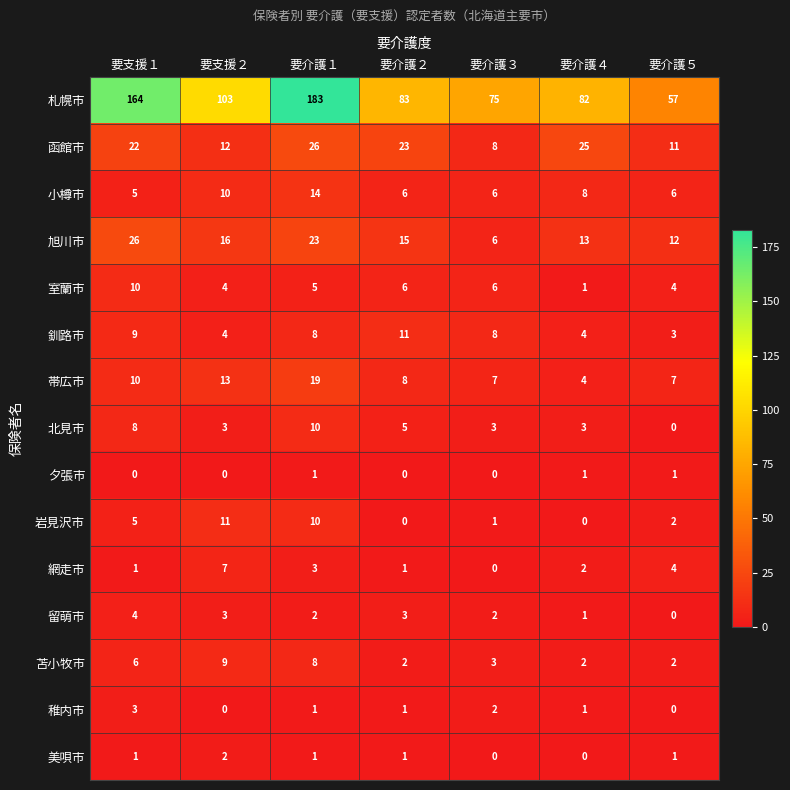

How many values in 北見市 are above zero?

6